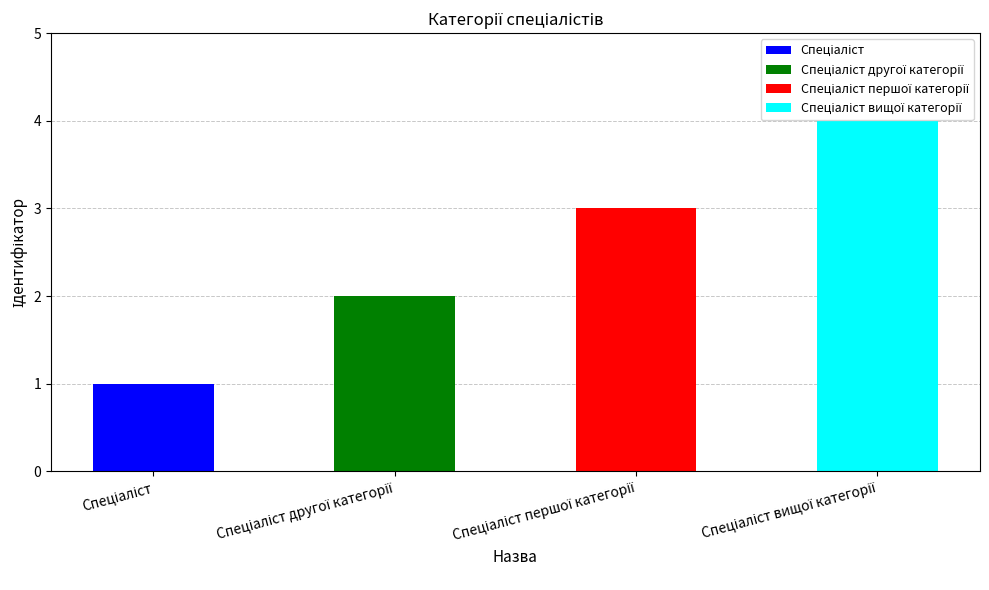

What is the sum of all values?

10